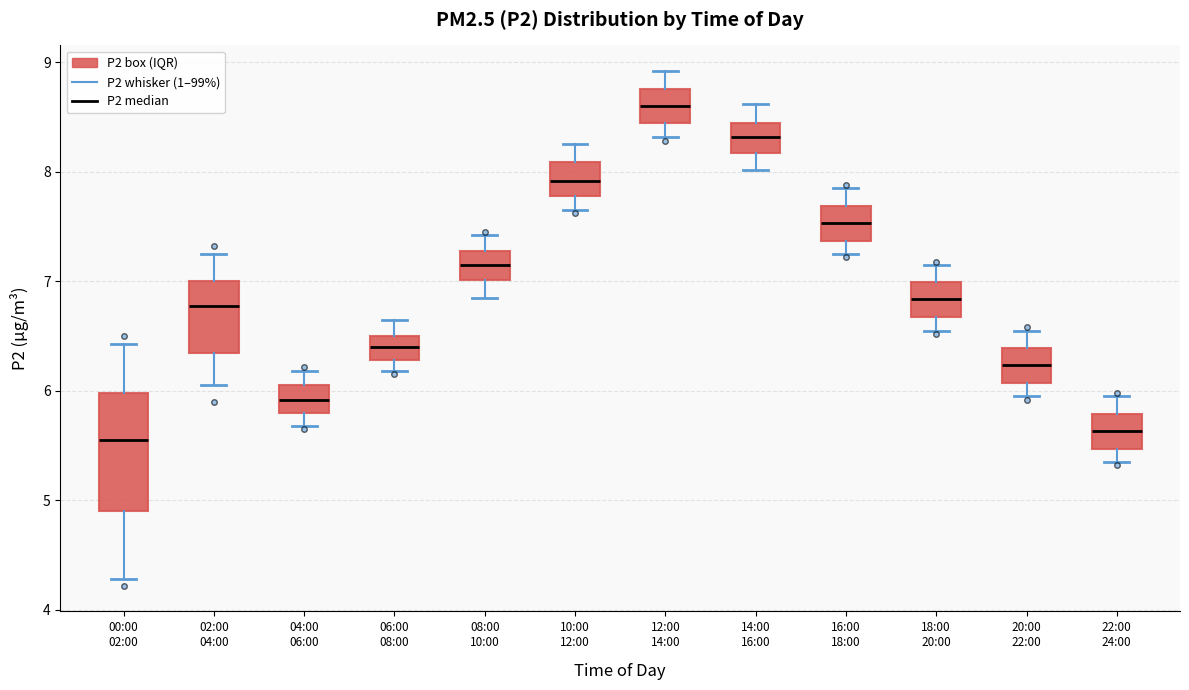

Where does the lower whisker of the box for 06:00 08:00 end on the y-axis? The values are not printed on the chart, so give them approximately, as read against the axis.

6.2